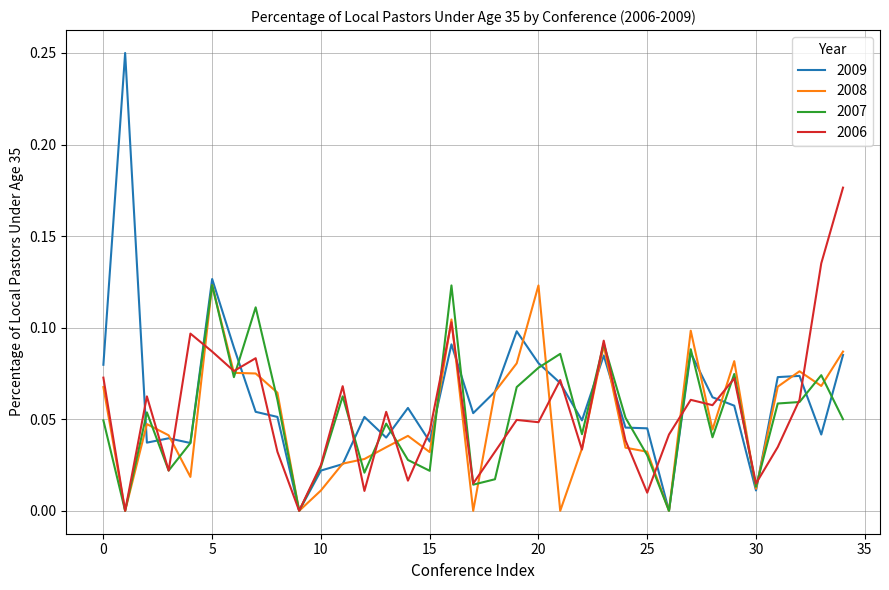

Which series has the largest range (max minus min)?

2009